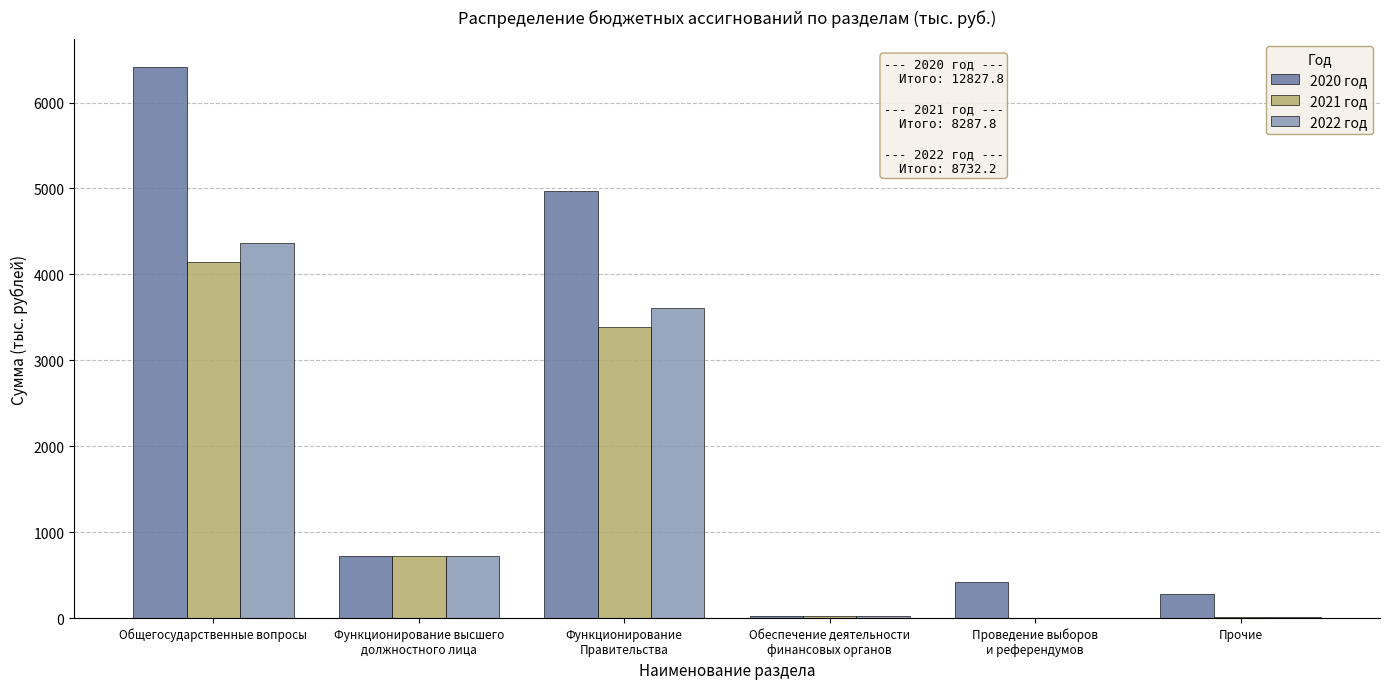

Where does the 2021 год series first go above 718?

Общегосударственные вопросы